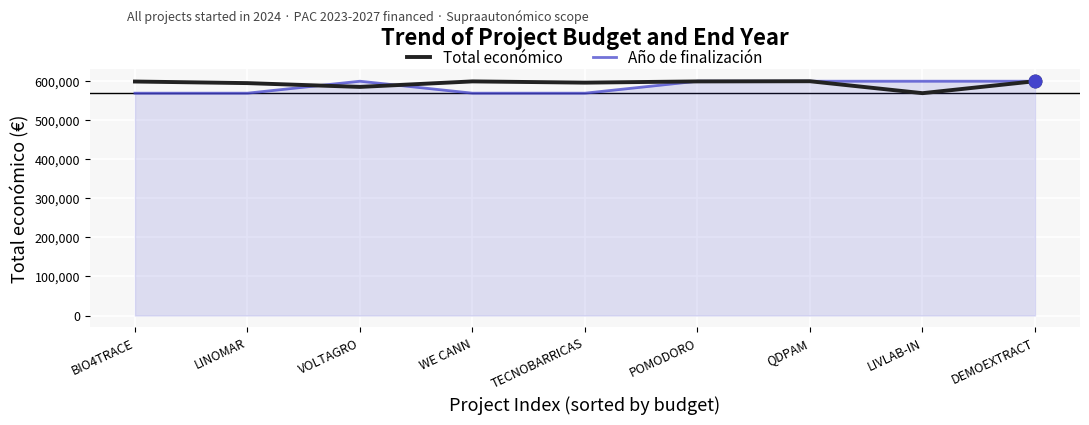

What is the minimum value for Total económico?

569416